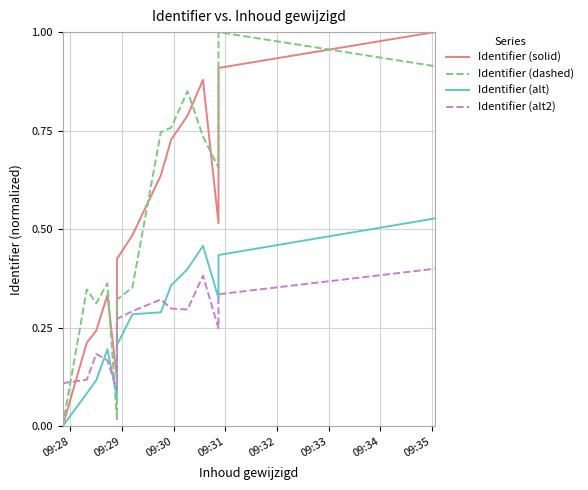

What is the average value of the Identifier (solid) series?

0.5